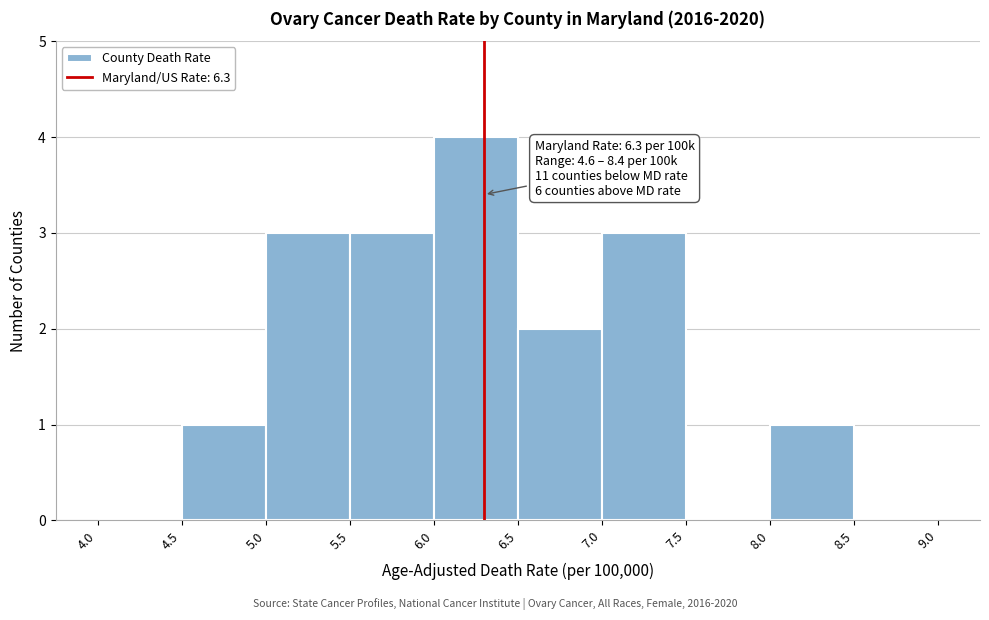

Over which range of the x-axis is the bar tallest?

6.0 to 6.5